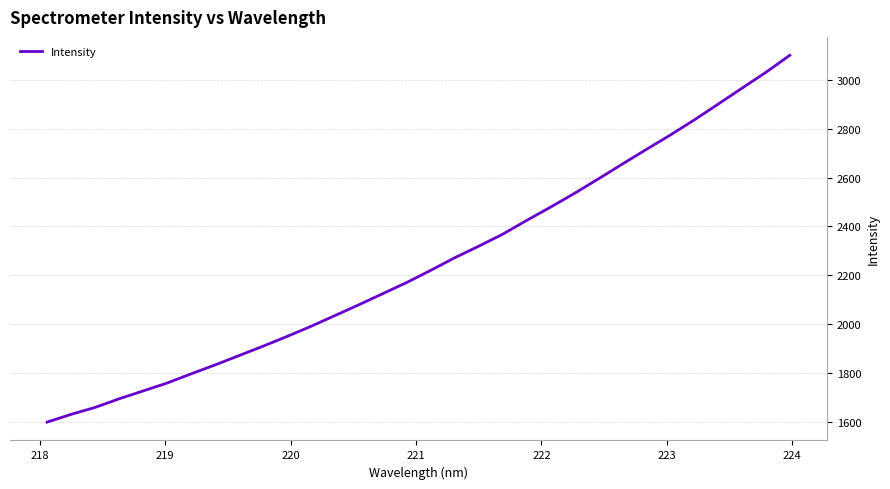

What is the difference between the maximum and minimum values?

1502.2